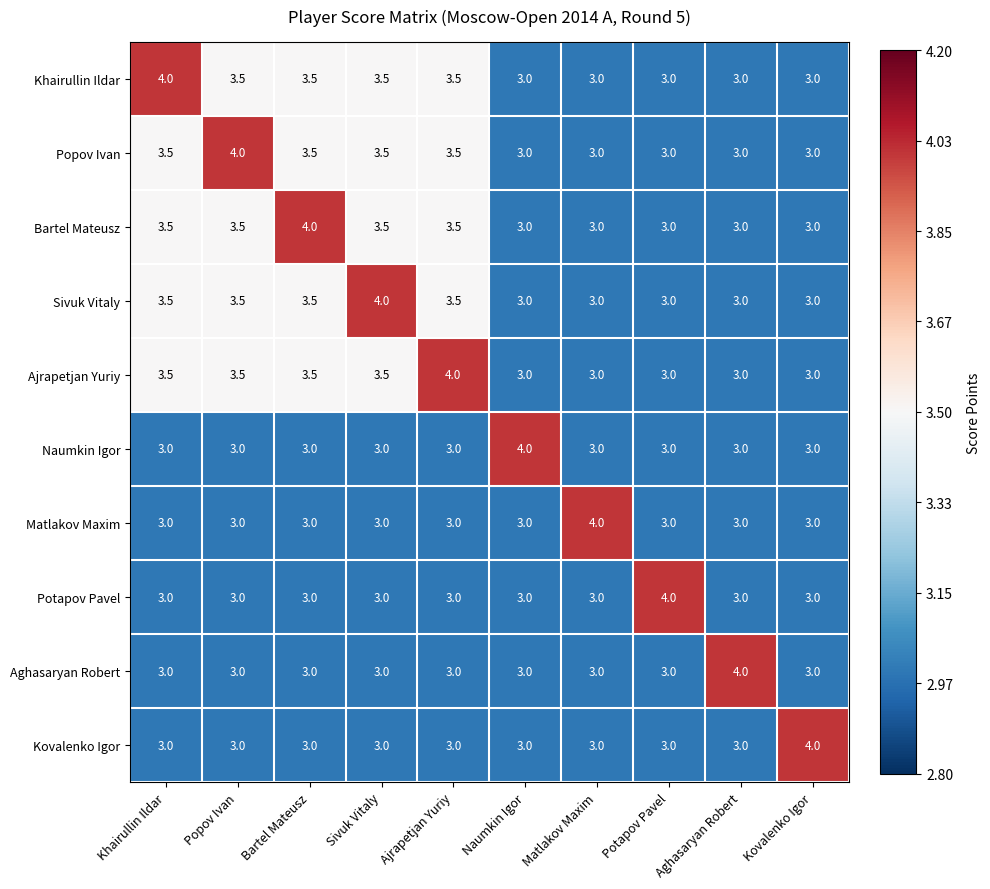

How many categories are shown in the chart?

10